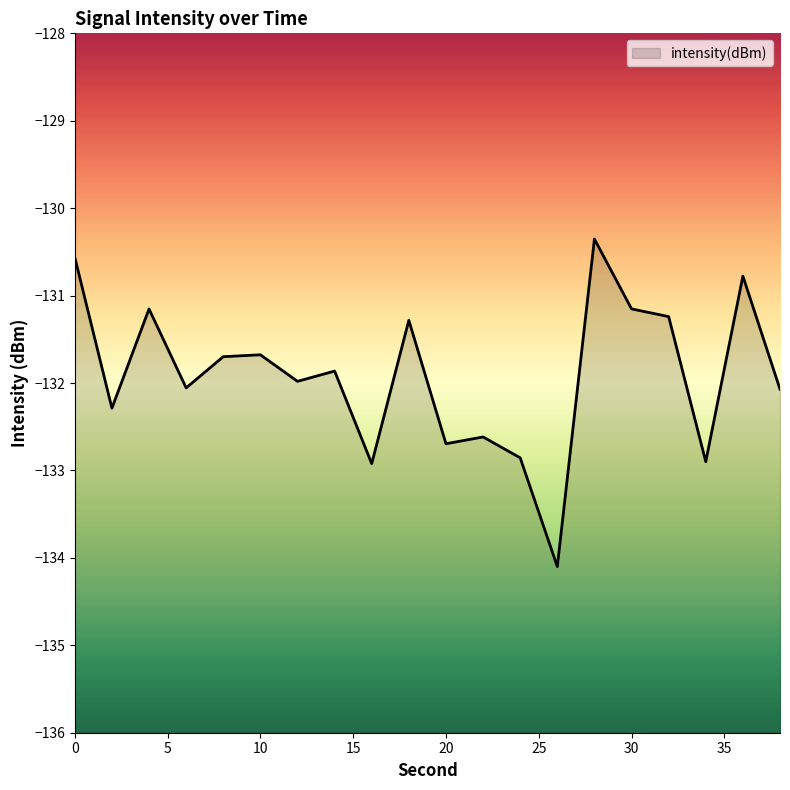

What is the value of the 8th point from the left?

-131.9